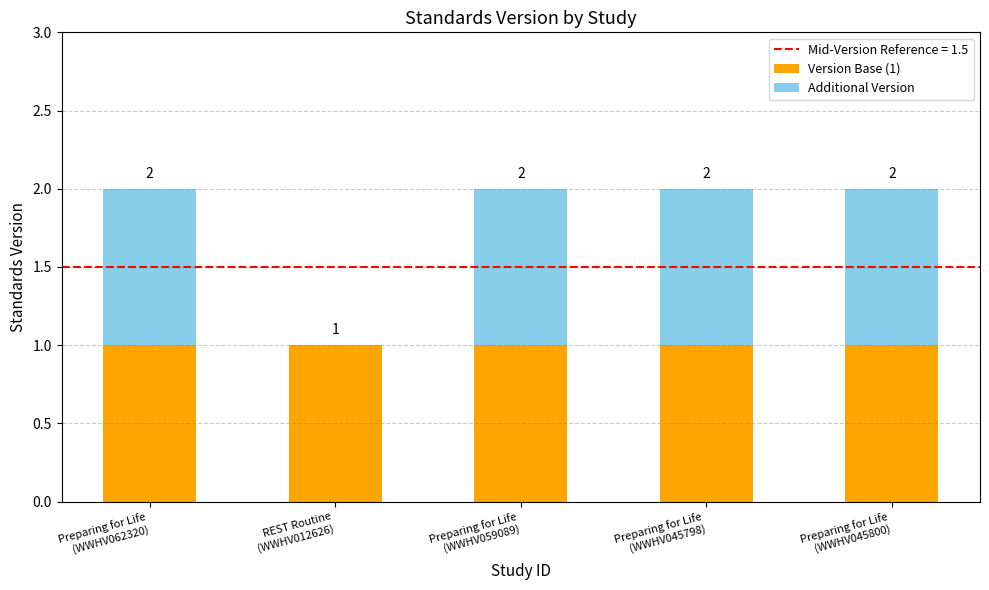

Does the chart contain stacked bars?

Yes